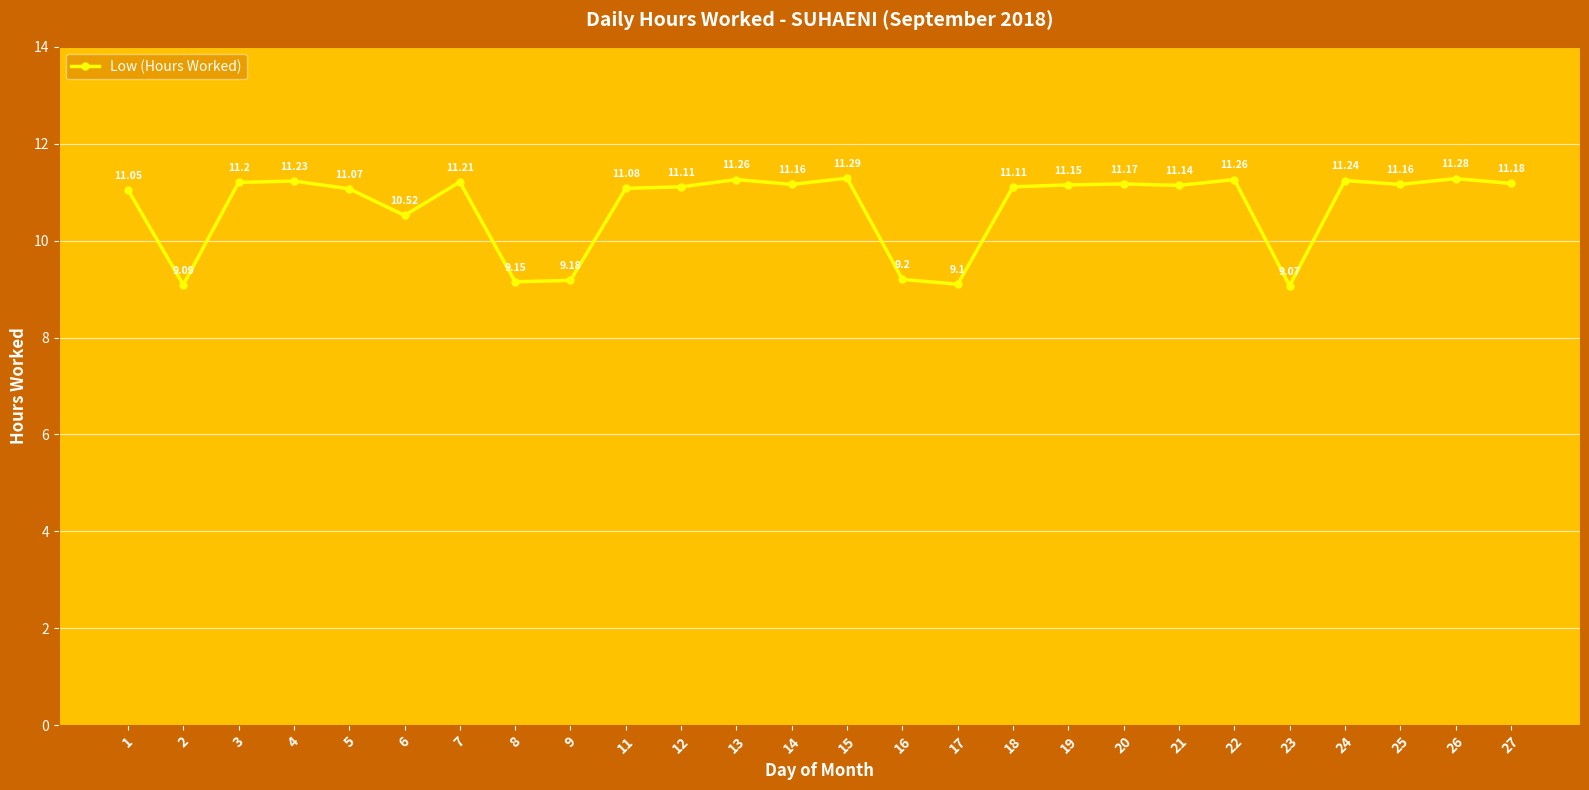

How many interior local valleys (lower than both neighbors) does the data have?

8